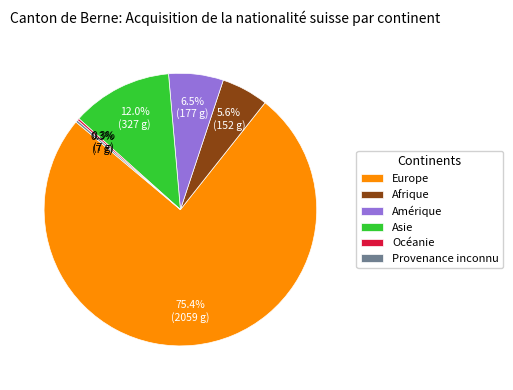

Which has a higher value, Europe or Amérique?

Europe